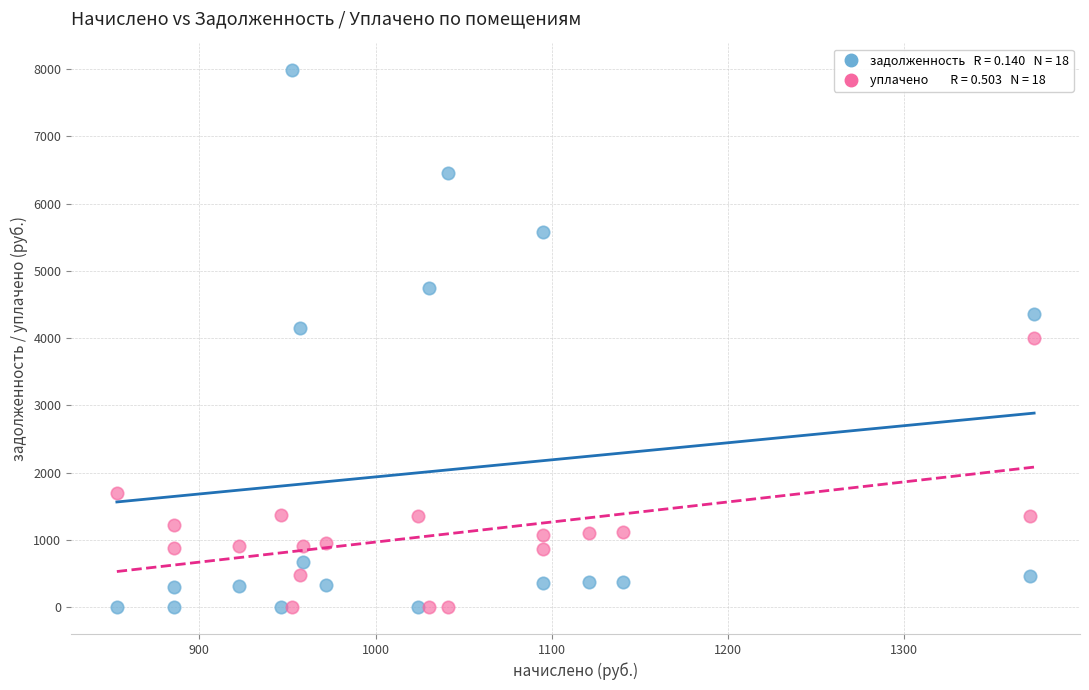

Across all data points, what is the range of Y values (max minus min)?

7982.9